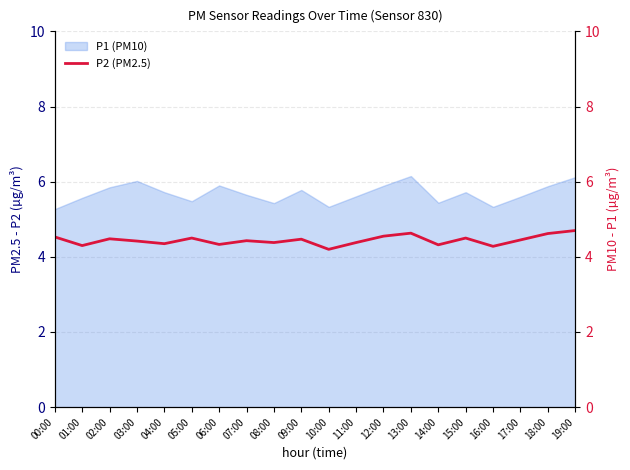

What is the label of the 5th point from the left?

04:00